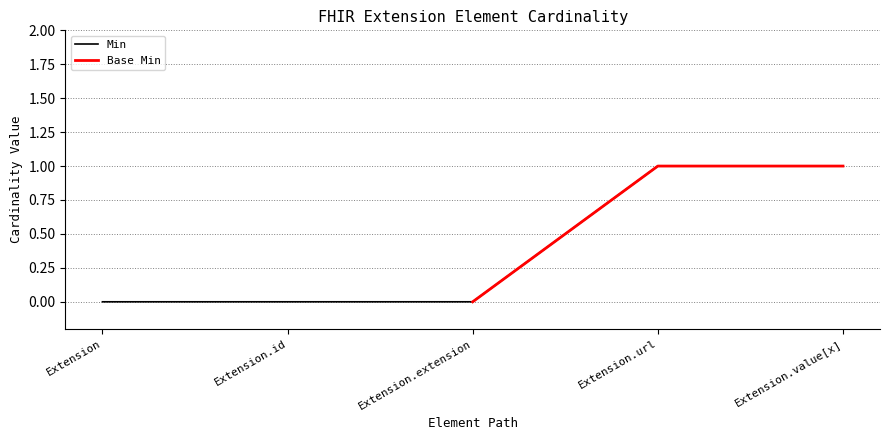

Rank the categories by value from lowest to highest.

Extension, Extension.id, Extension.extension, Extension.url, Extension.value[x]